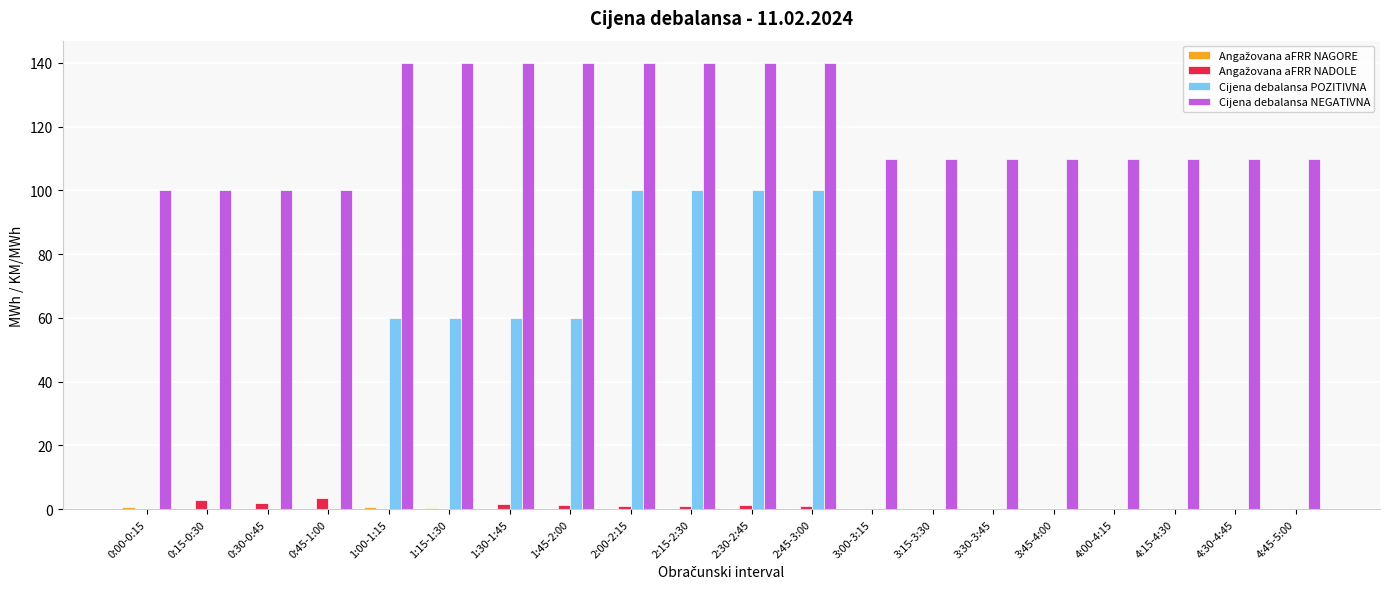

Which series has the largest total across all categories?

Cijena debalansa NEGATIVNA